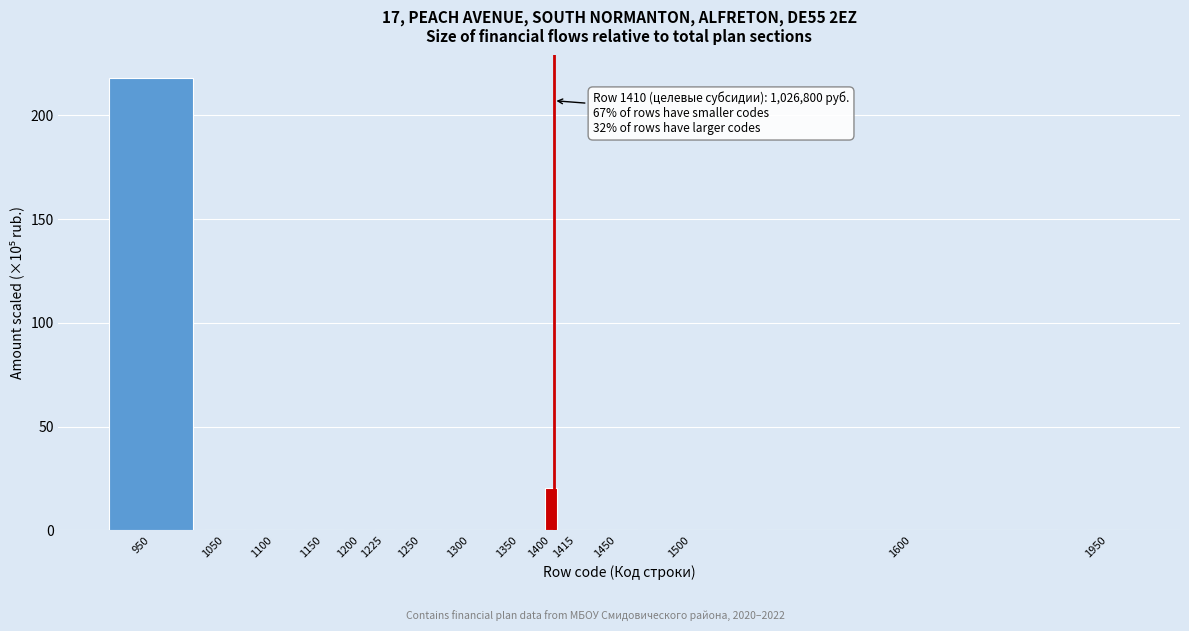

Reading left to right, transcribe all the data shown in this chart.

950=218.0	1050=0.0	1100=0.0	1150=0.0	1200=0.0	1225=0.0	1250=0.0	1300=0.0	1350=0.0	1400=20.5	1415=0.0	1450=0.0	1500=0.0	1600=0.0	1950=0.0